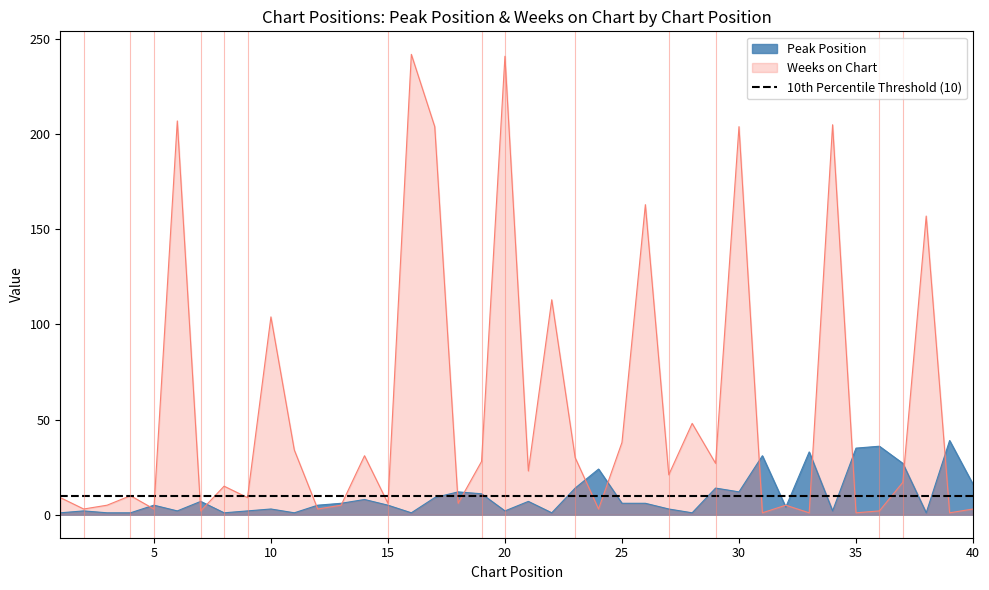

Read the Weeks on Chart value at 21.

23